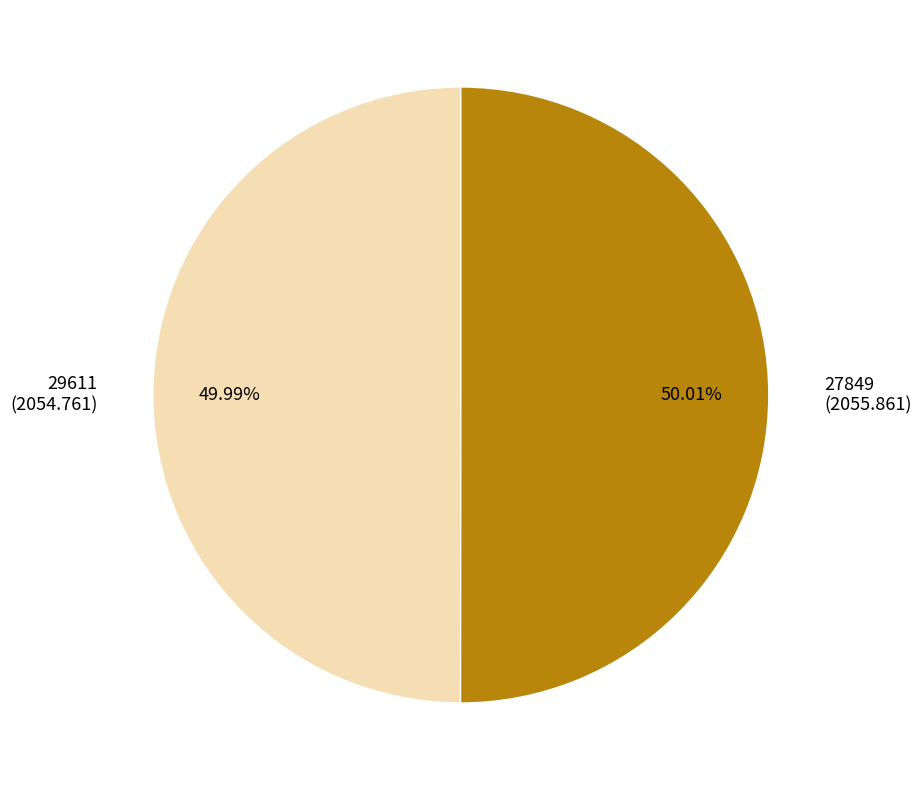

Does any single category account for the majority?

Yes